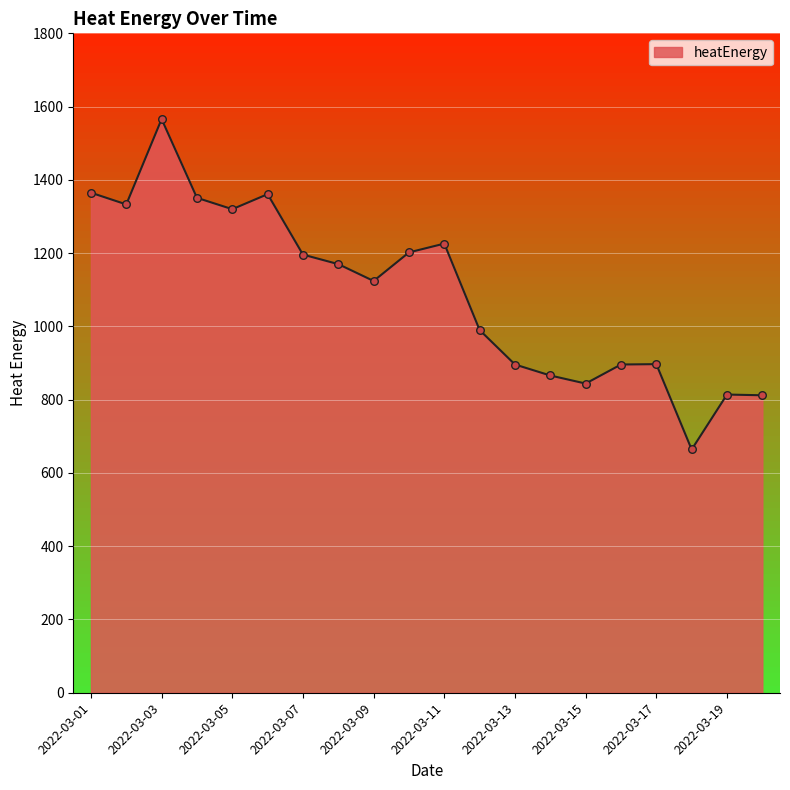

What is the difference between the maximum and minimum values?

902